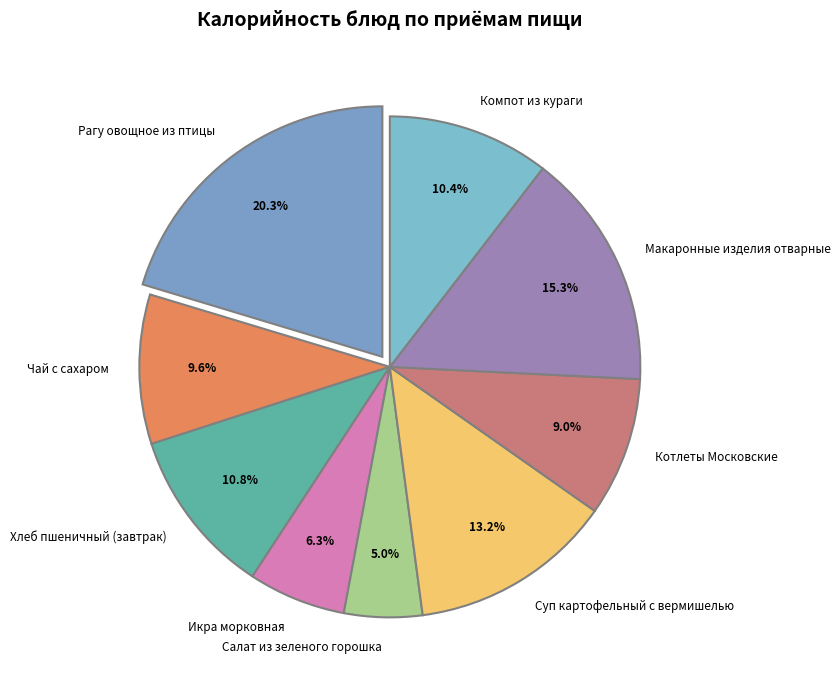

Does any single category account for the majority?

No